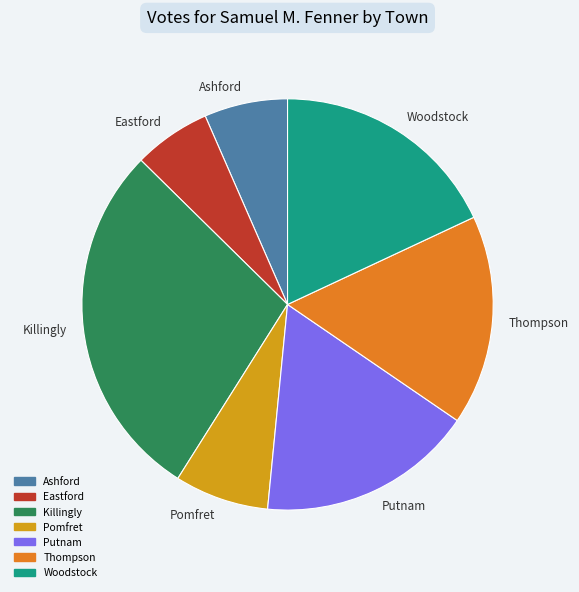

Count the number of slices in the pie.

7